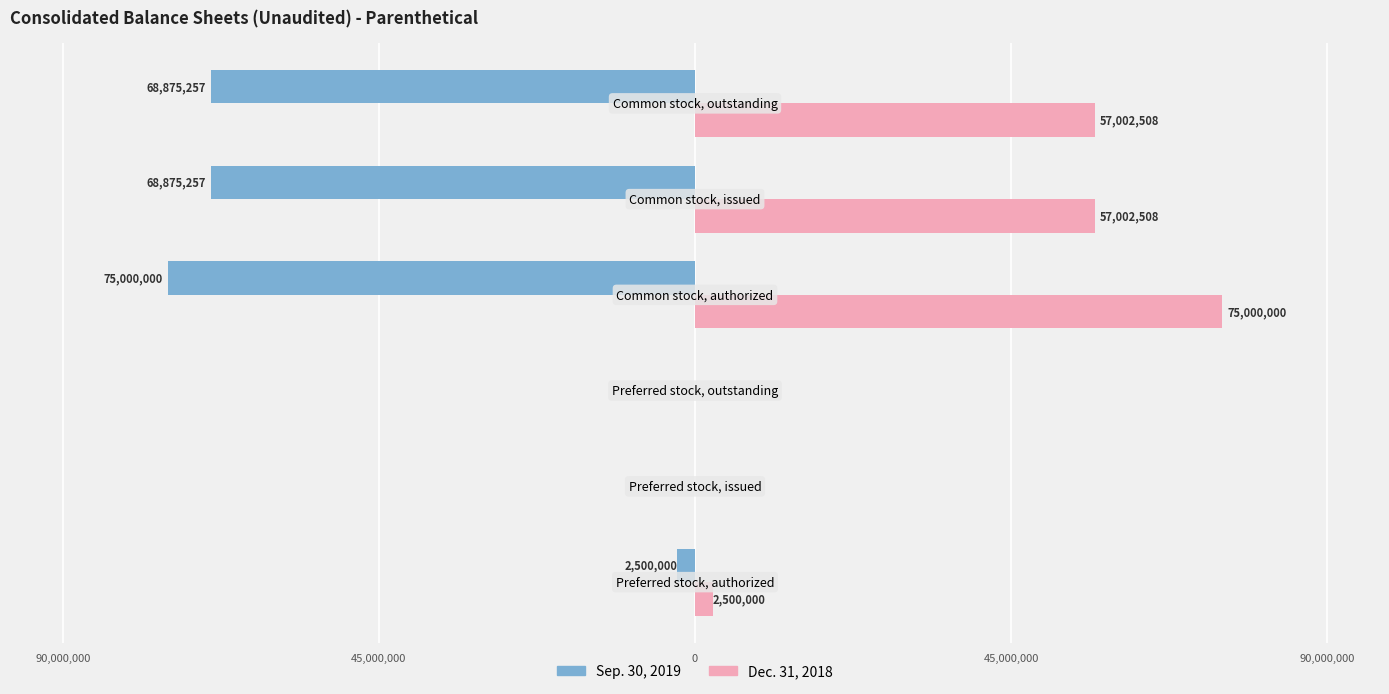

Reading right to left, what are all the values shown in this chart?

Sep. 30, 2019: -68875257	-68875257	-75000000	0	0	-2500000
Dec. 31, 2018: 57002508	57002508	75000000	0	0	2500000